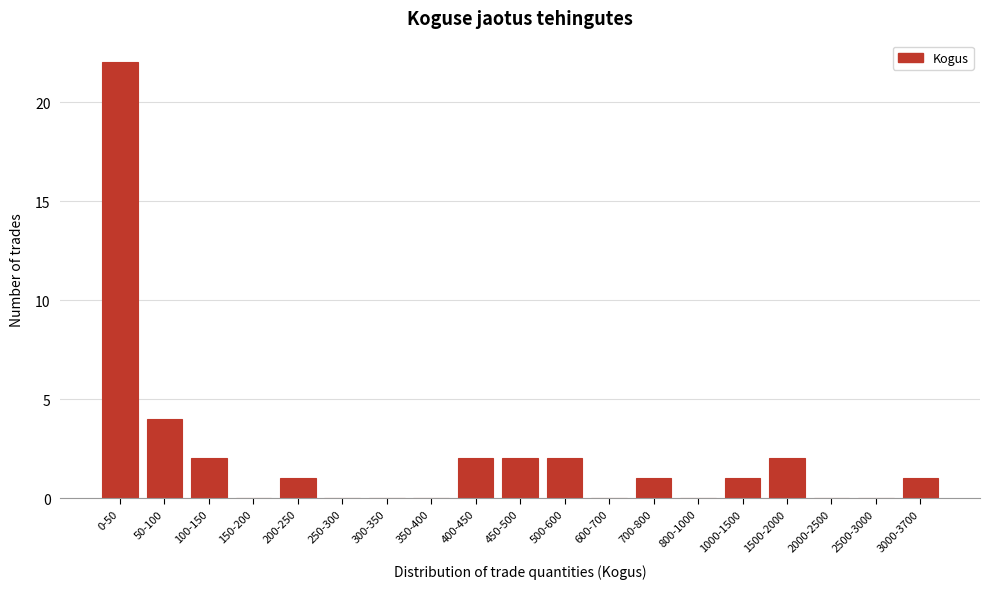

Reading left to right, transcribe all the data shown in this chart.

0-50=22	50-100=4	100-150=2	150-200=0	200-250=1	250-300=0	300-350=0	350-400=0	400-450=2	450-500=2	500-600=2	600-700=0	700-800=1	800-1000=0	1000-1500=1	1500-2000=2	2000-2500=0	2500-3000=0	3000-3700=1